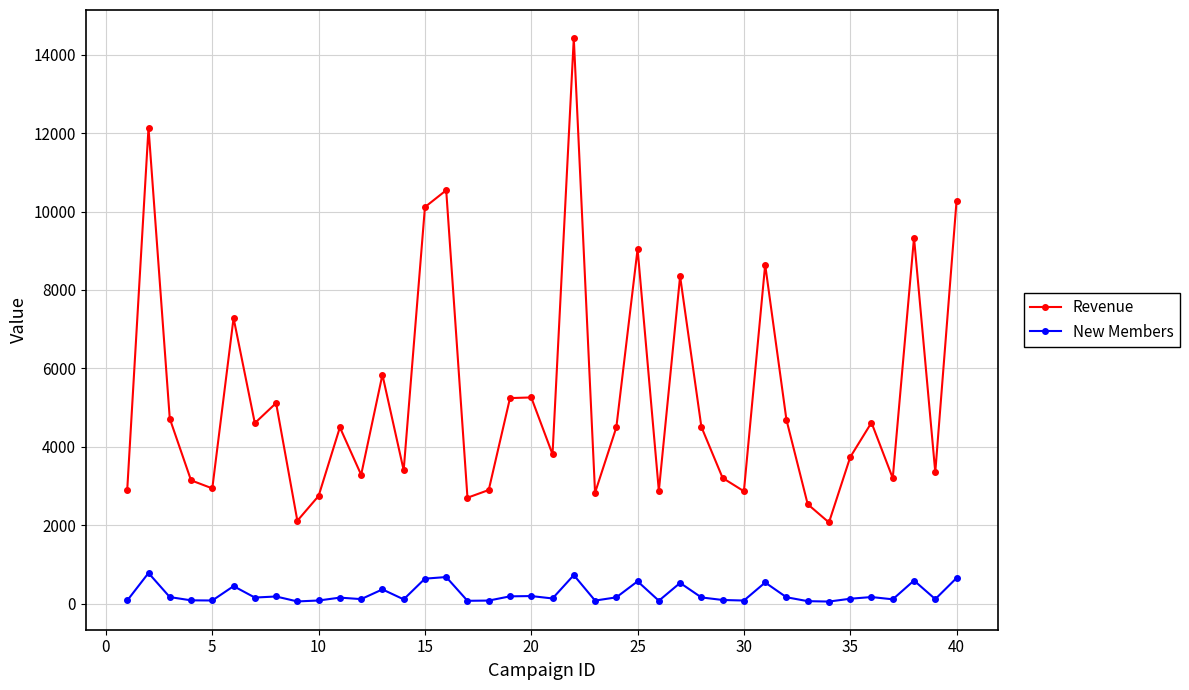

True or false: New Members has more than 1 points higher than both neighbors.

True